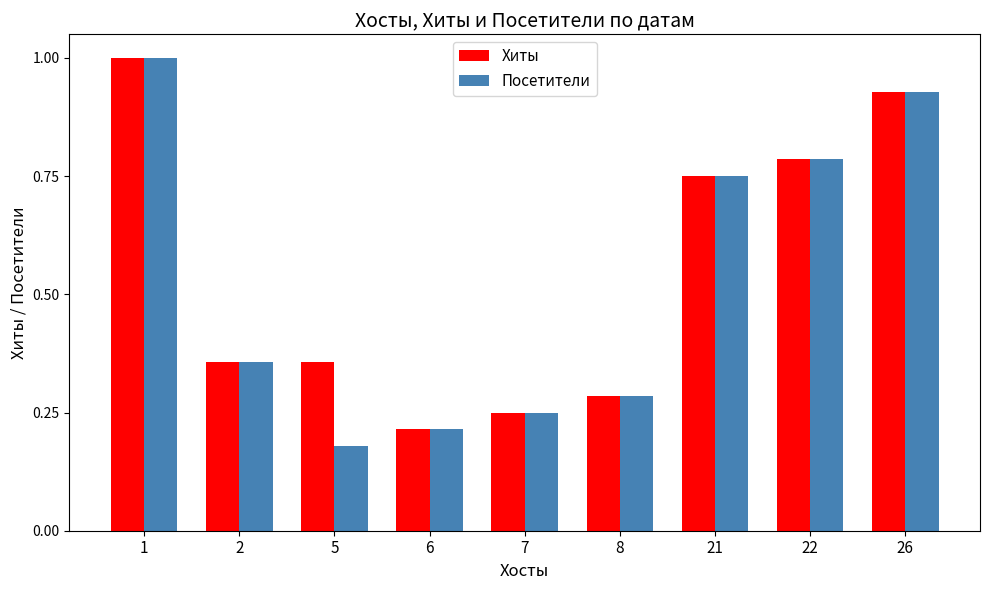

What is the difference between the second highest and minimum values in the Хиты series?

0.7